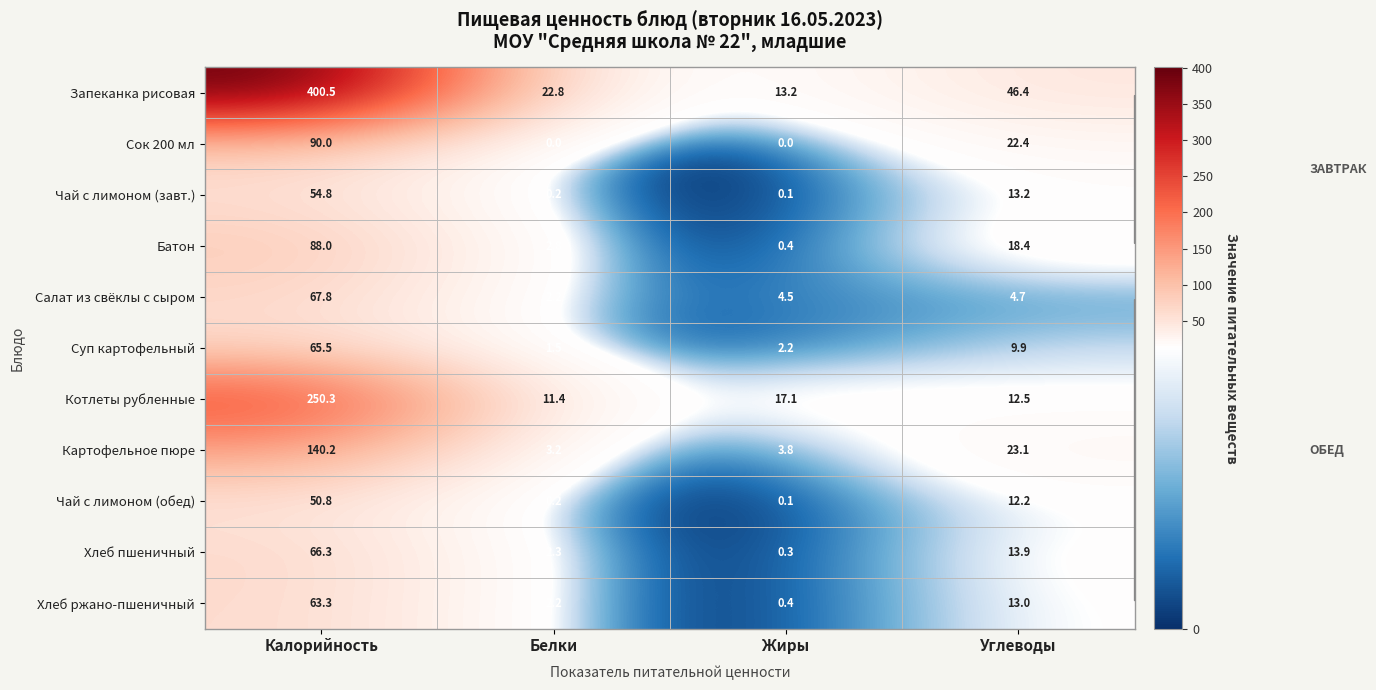

The Котлеты рубленные series shows 12.5 at Углеводы. True or false?

True